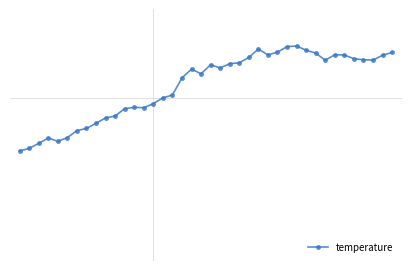

What is the difference between the maximum and minimum values?

2.9